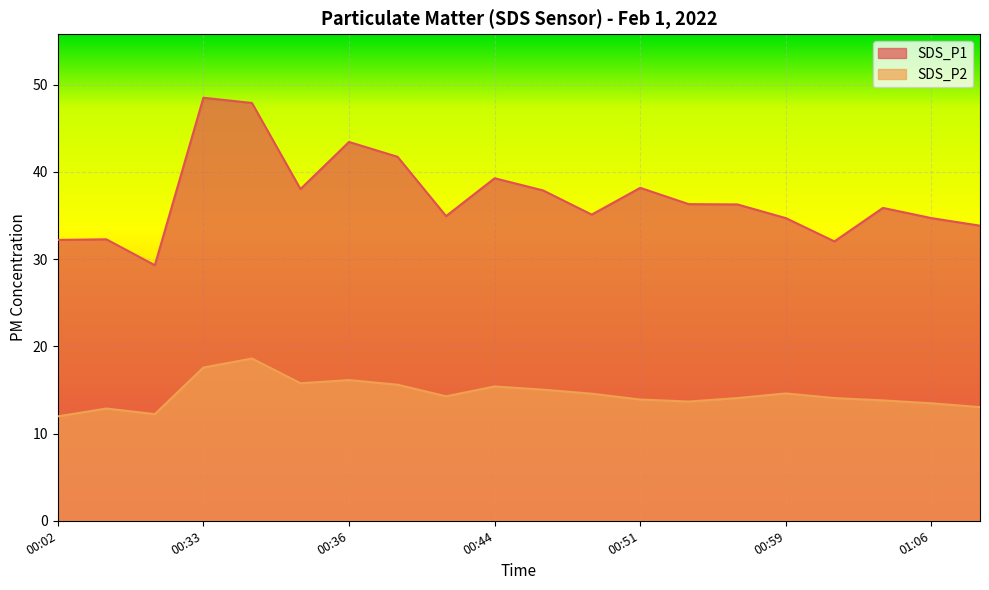

How many data points in SDS_P1 are above 36?

10